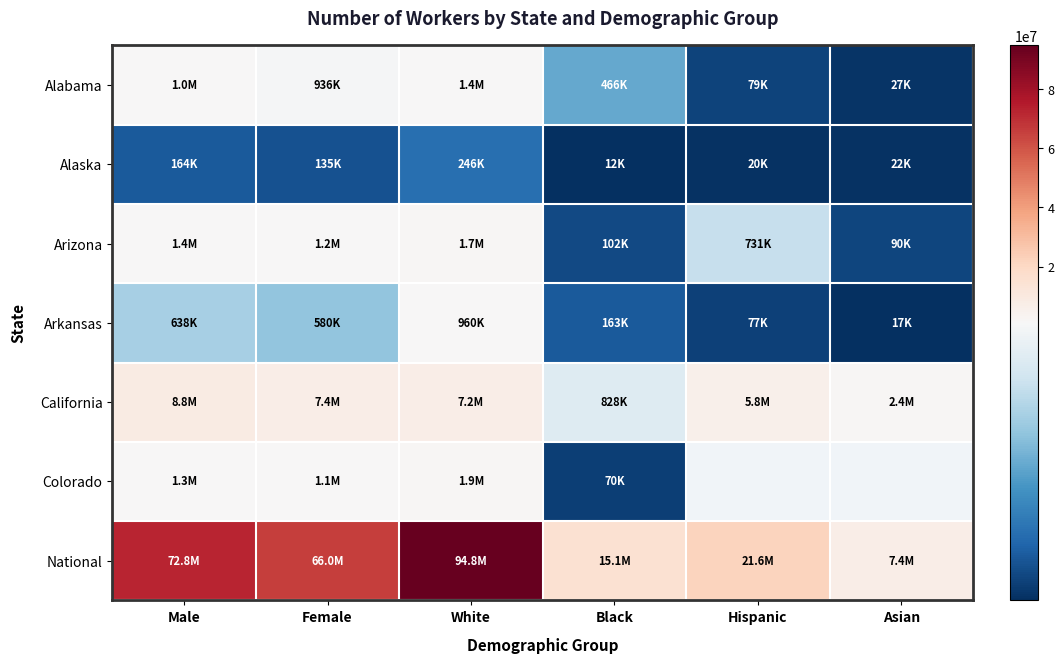

What is the difference between the California values at Black and Hispanic?

5000215.0